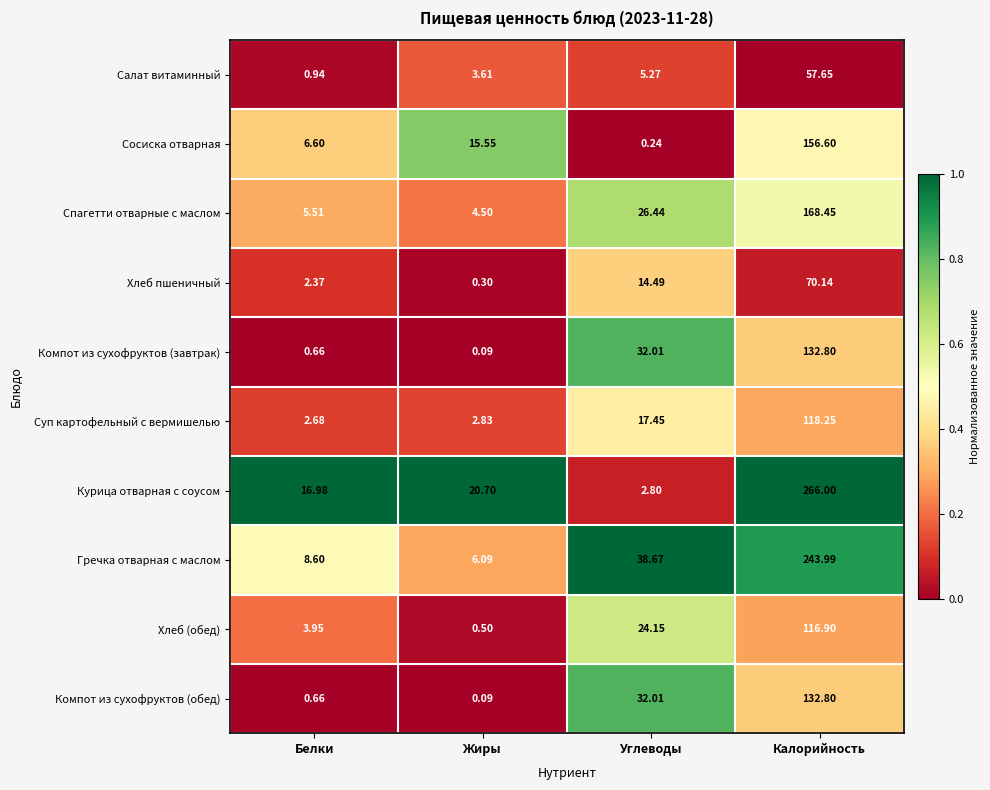

Between Жиры and Калорийность, which series saw the biggest shift?

Курица отварная с соусом